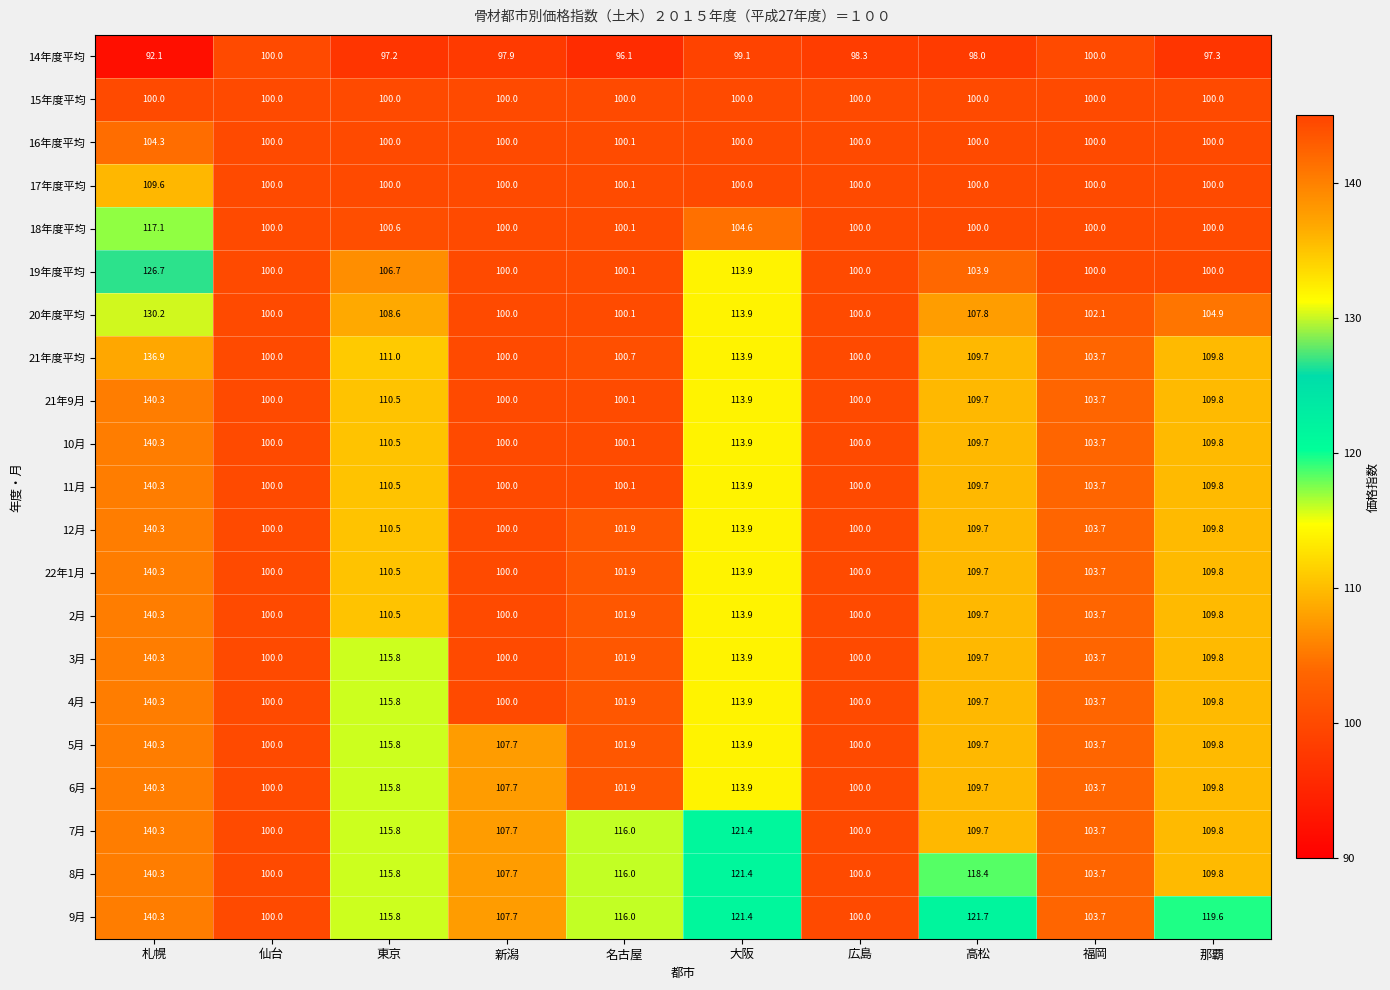

At which category is the sum across all series the highest?

札幌